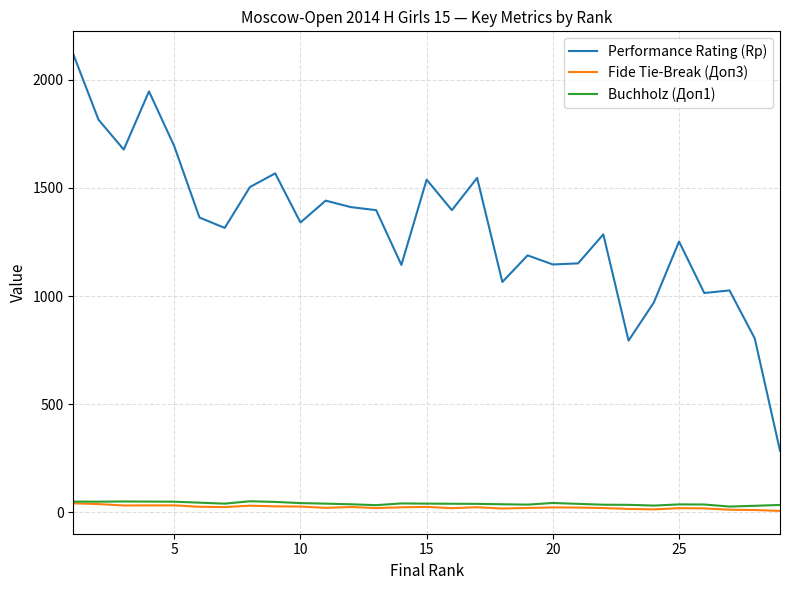

Which series has the largest total across all categories?

Performance Rating (Rp)